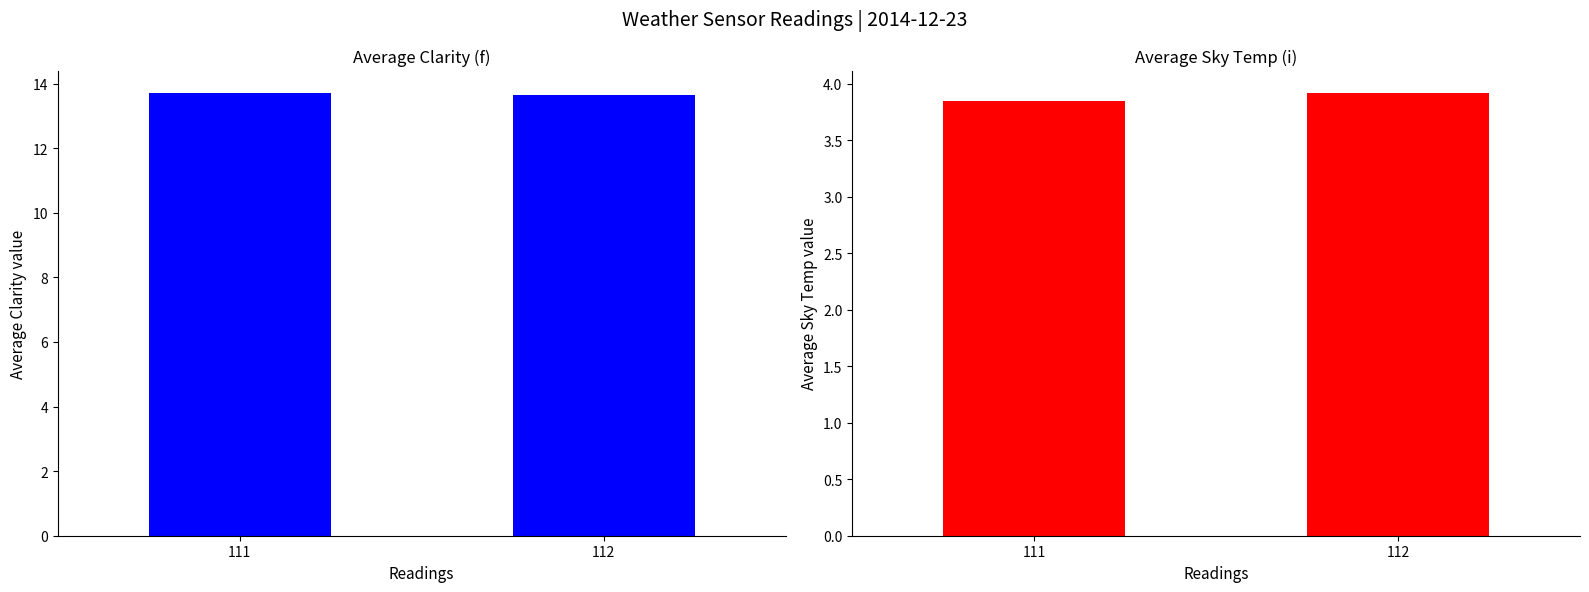

Between 111 and 112, which is larger?

111